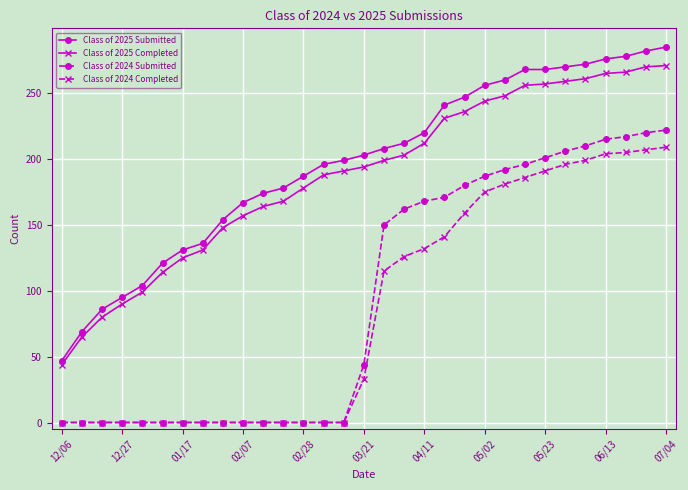

What is the sum of all Class of 2024 Completed values?

2659